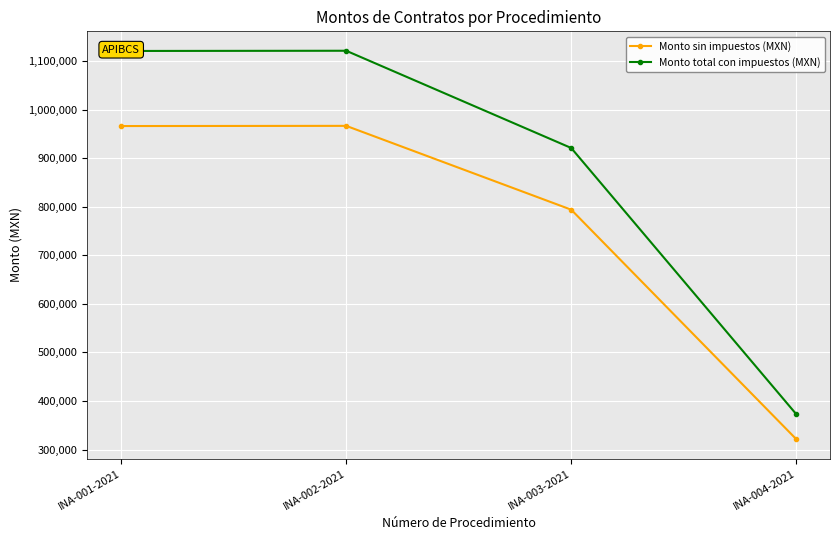

Count the number of data series in this chart.

2